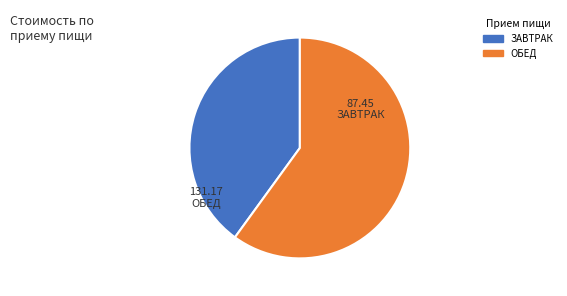

True or false: ЗАВТРАК accounts for 26% of the total.

False